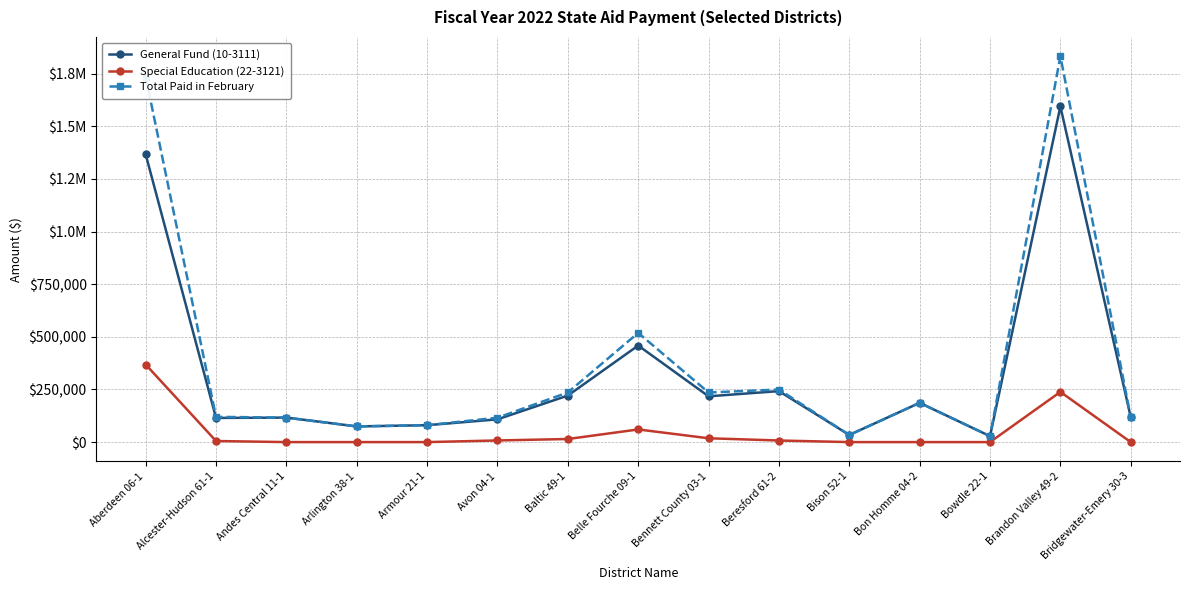

Which category has the highest value in the Total Paid in February series?

Brandon Valley 49-2